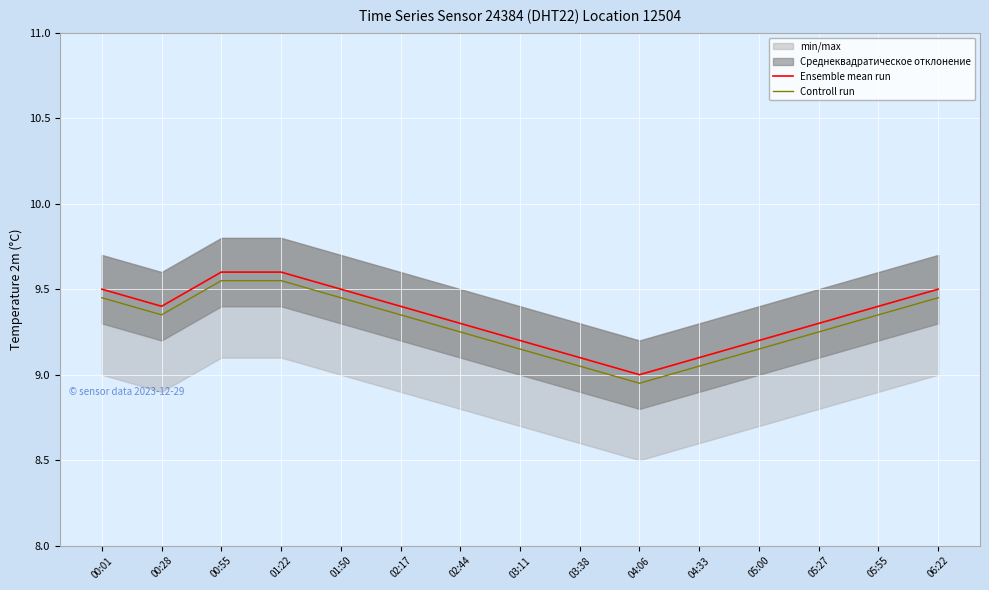

Where is Controll run nearest to the value 9?

03:38